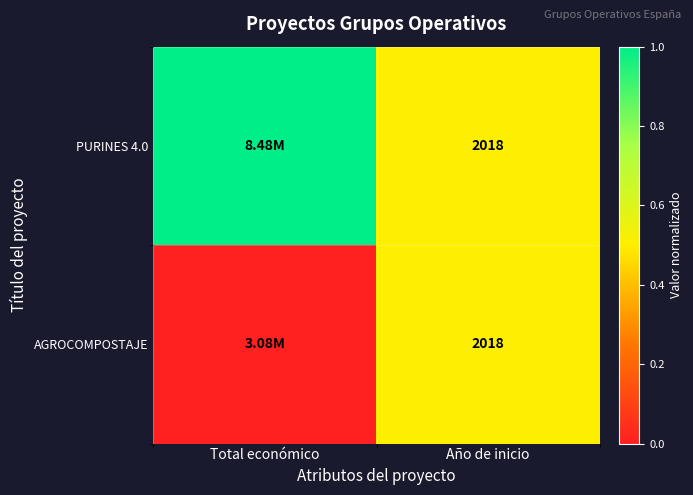

At which category is the sum across all series the highest?

Total económico